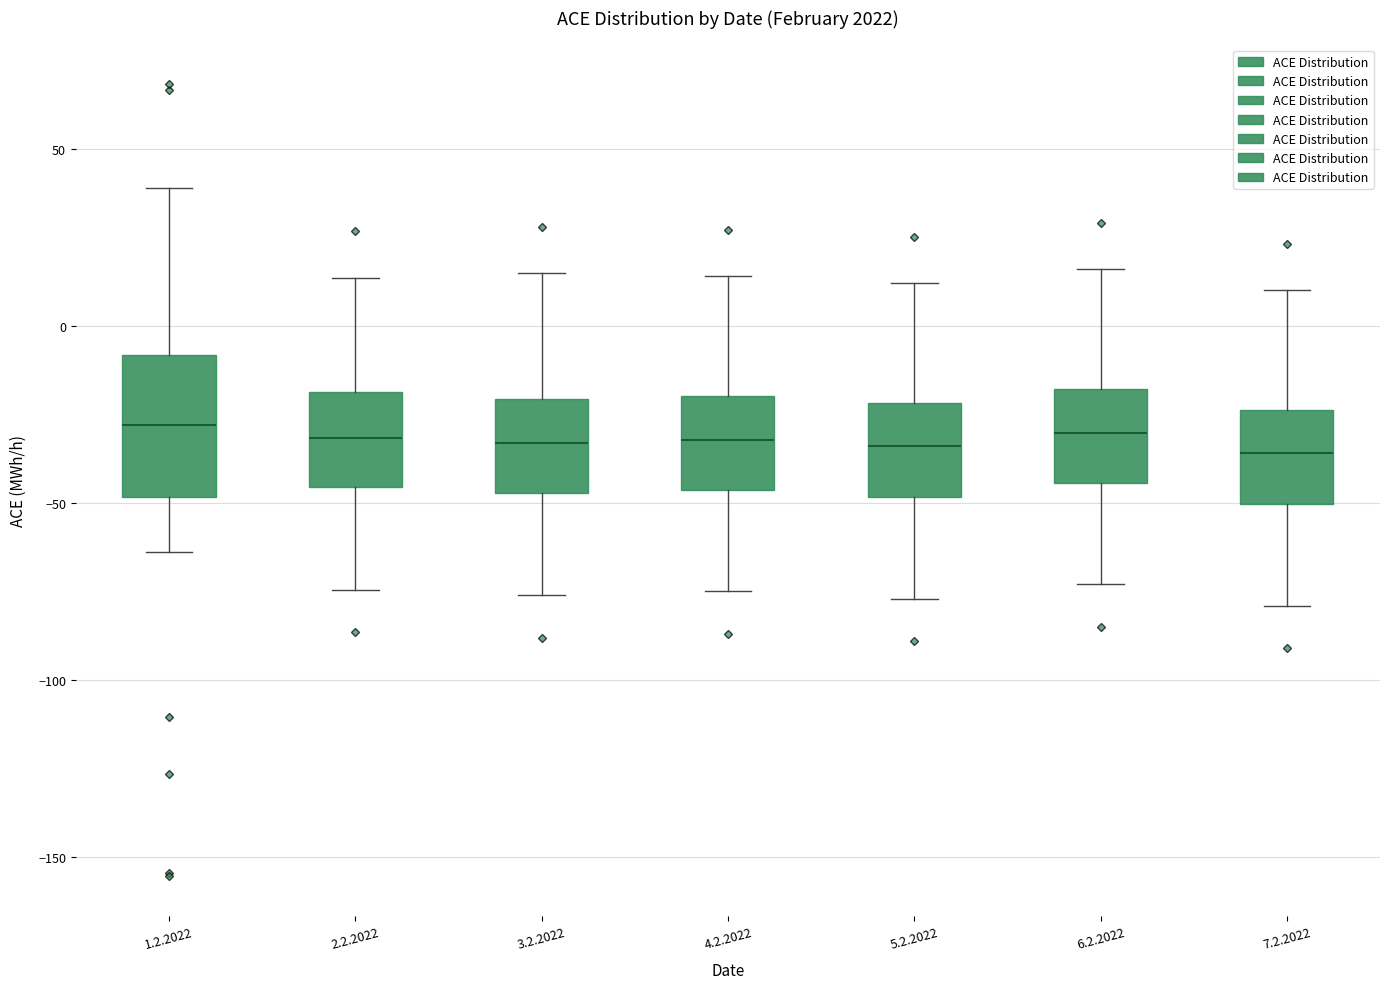

Reading left to right, transcribe this box plot: for each box, give where its median line is, the range the box spans, and where its two whiskers end, as read against the y-axis. The values are not printed on the chart, so give them approximately, as read against the axis.

1.2.2022: median -30, box -50 to -10, whiskers -65 to 40
2.2.2022: median -30, box -45 to -20, whiskers -75 to 15
3.2.2022: median -35, box -45 to -20, whiskers -75 to 15
4.2.2022: median -30, box -45 to -20, whiskers -75 to 15
5.2.2022: median -35, box -50 to -20, whiskers -75 to 10
6.2.2022: median -30, box -45 to -20, whiskers -75 to 15
7.2.2022: median -35, box -50 to -25, whiskers -80 to 10